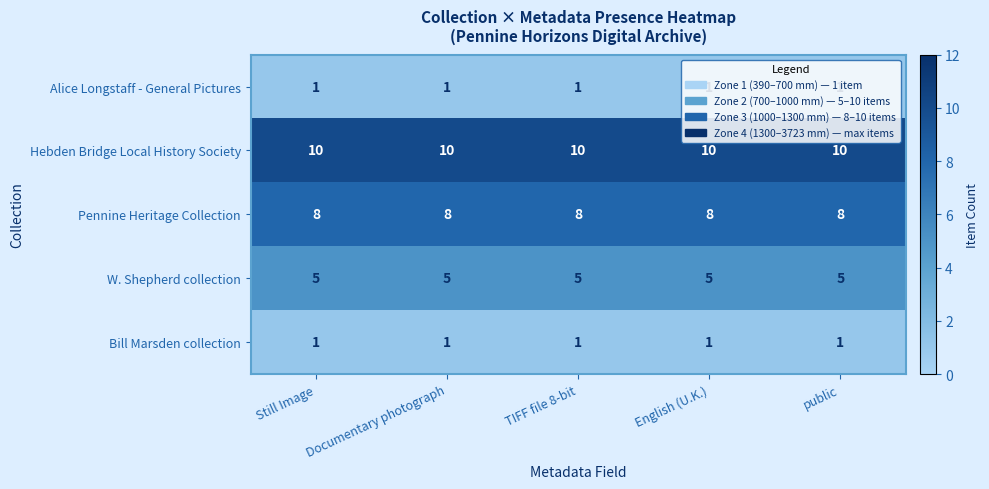

What is the difference between the highest and lowest values at English (U.K.)?

9